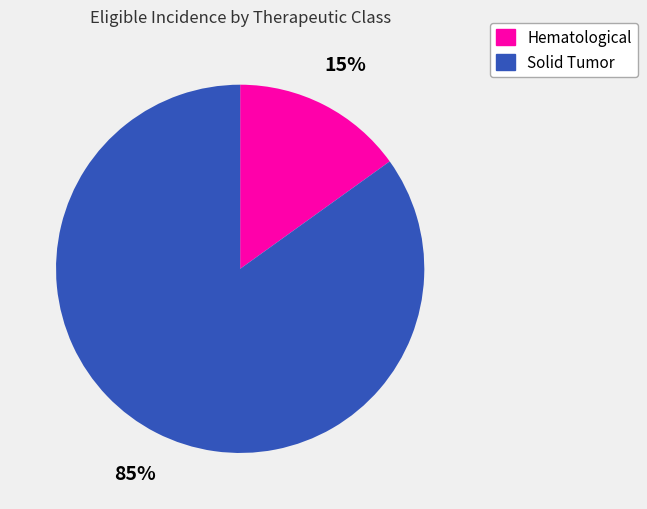

Which has a higher value, Hematological or Solid Tumor?

Solid Tumor